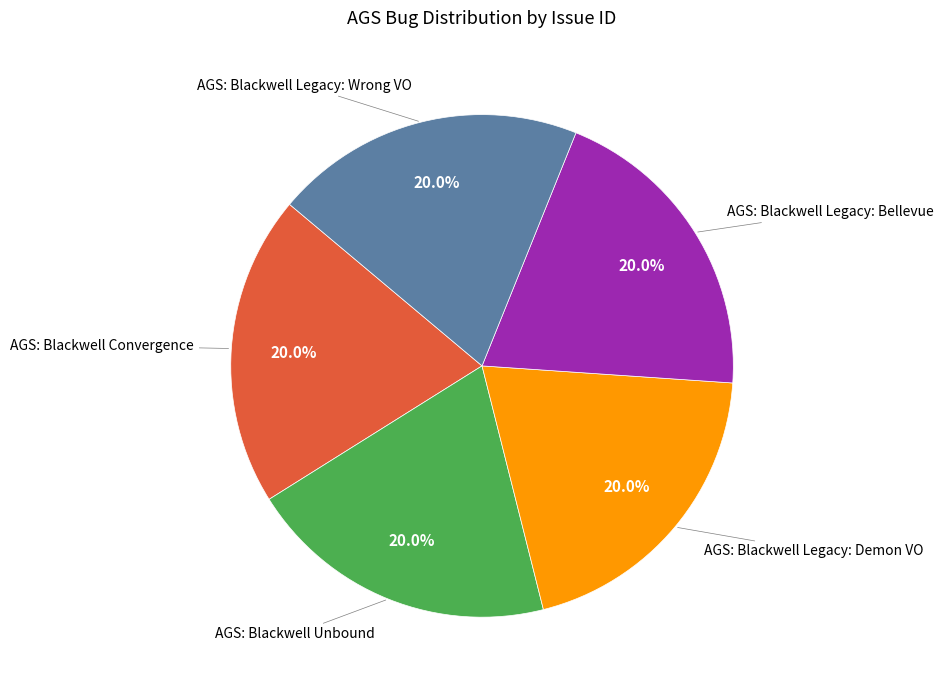

How many slices are in this pie chart?

5